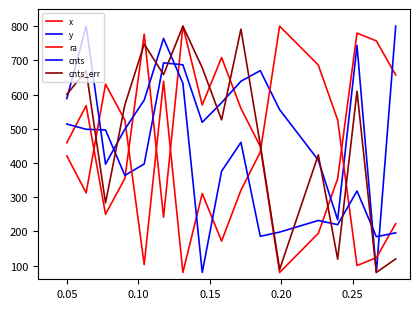

Is this an area chart (filled region under the line)?

No